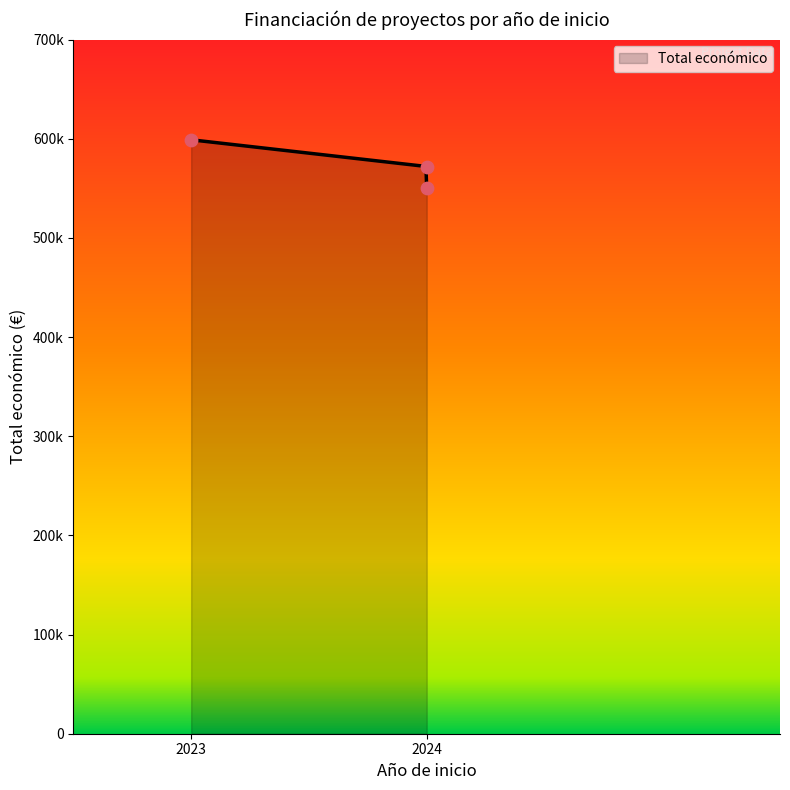

Between 2023 and 2024, which is larger?

2023